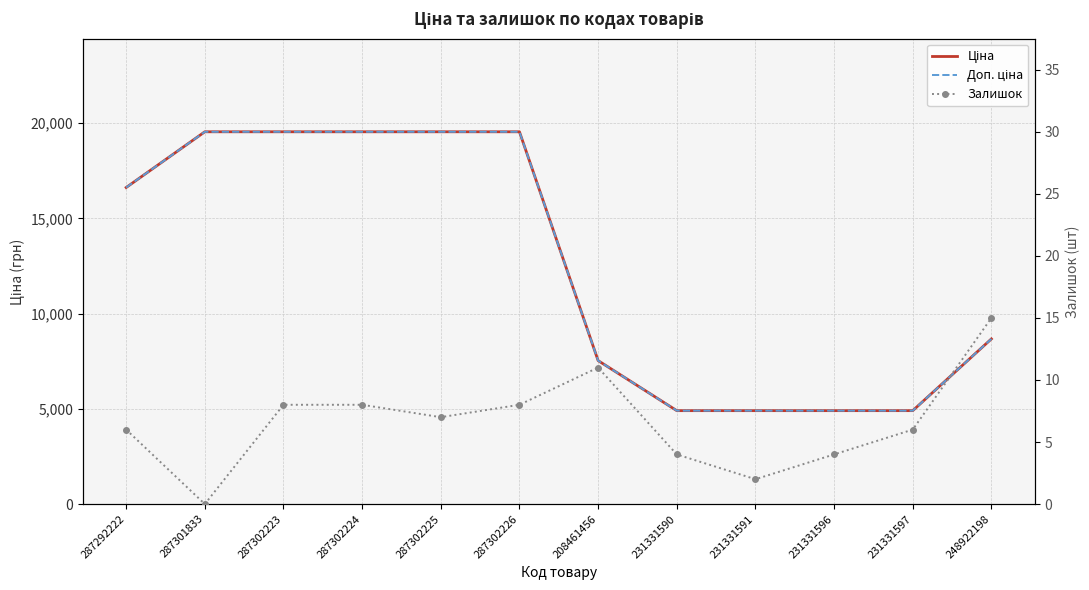

At how many categories does at least one series exceed 4628?

12